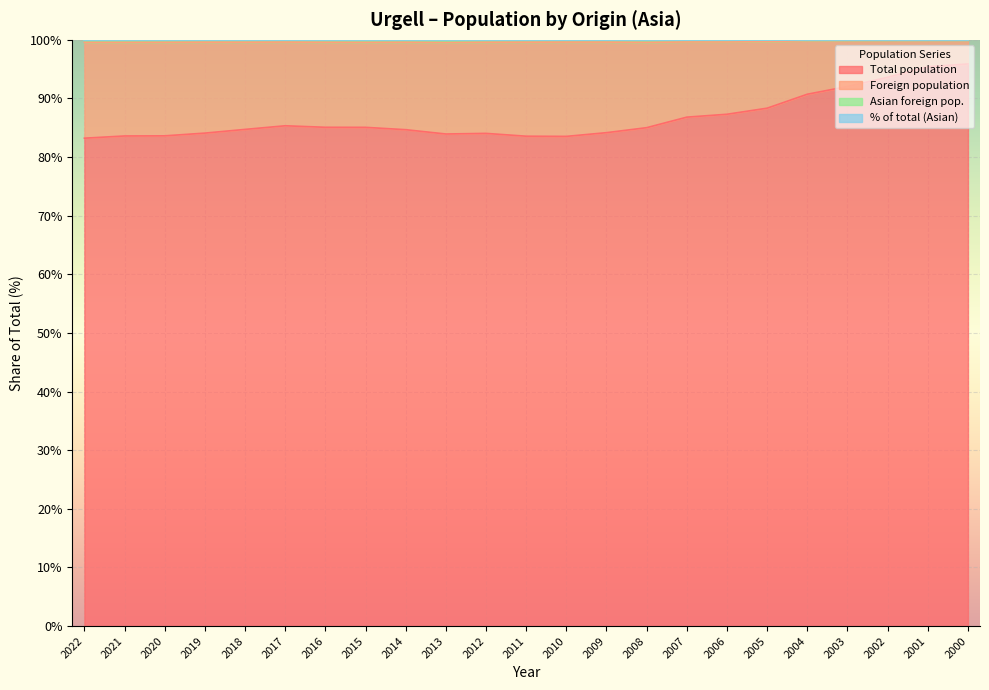

What is the difference between the Total population values at 2004 and 2018?

6.0